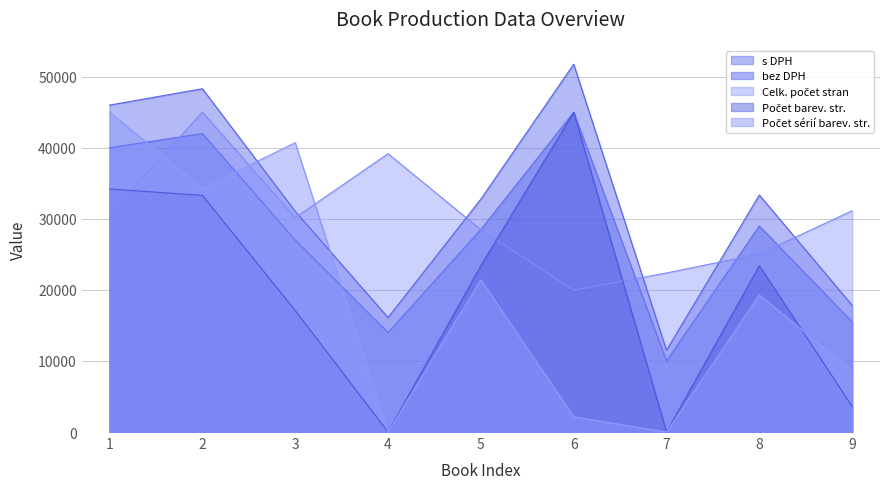

In Celk. počet stran, how many points are higher than both neighbors (excluding endpoints)?

2